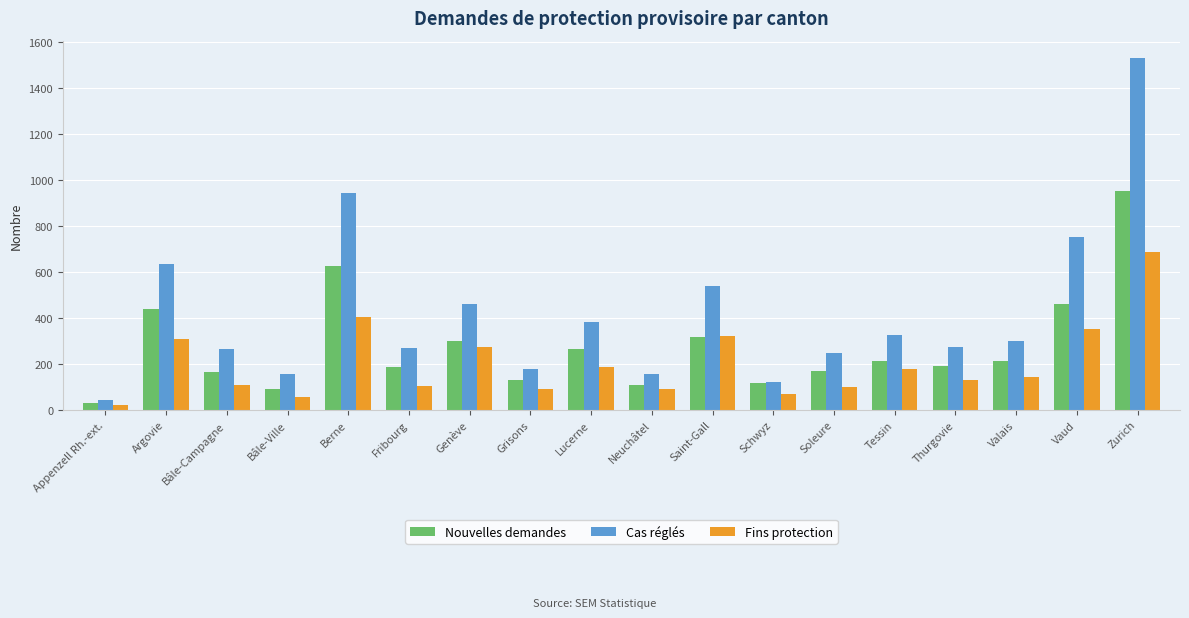

Does the chart contain stacked bars?

No